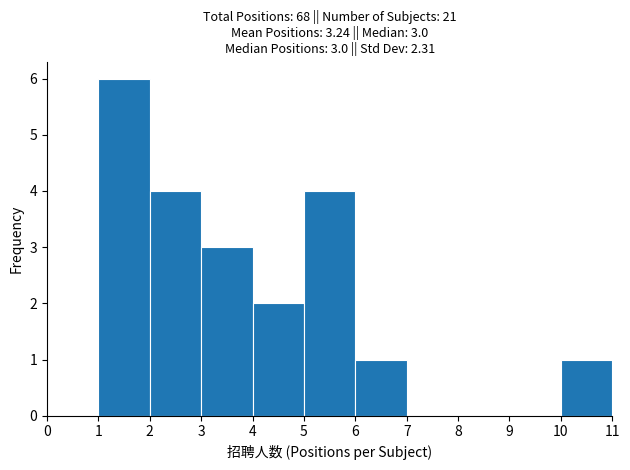

Over which range of the x-axis is the bar tallest?

1 to 2